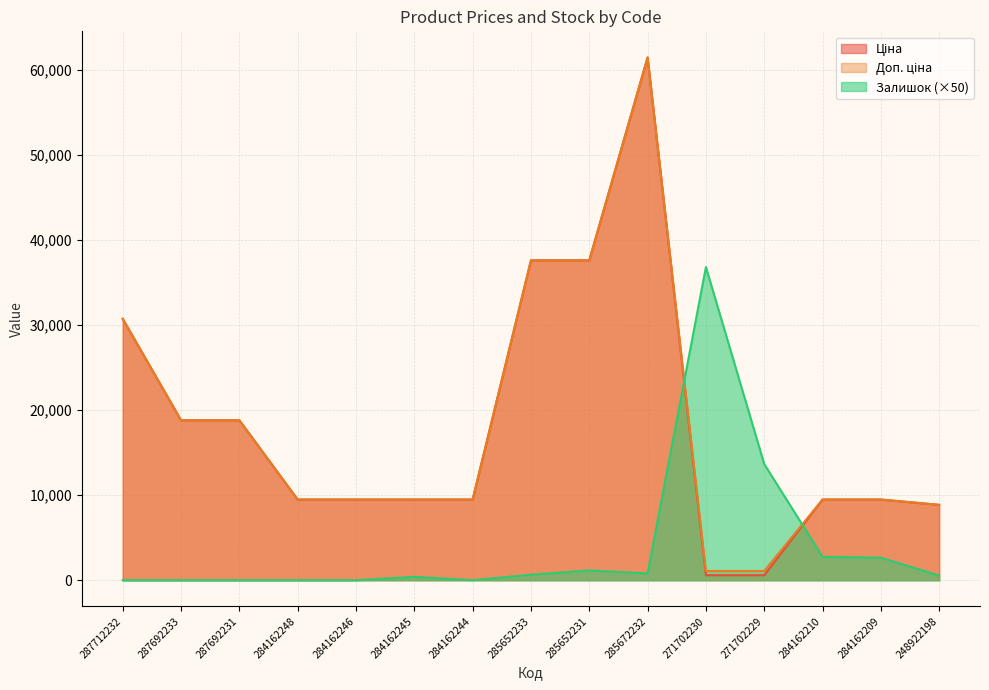

How many lines are shown in the chart?

3